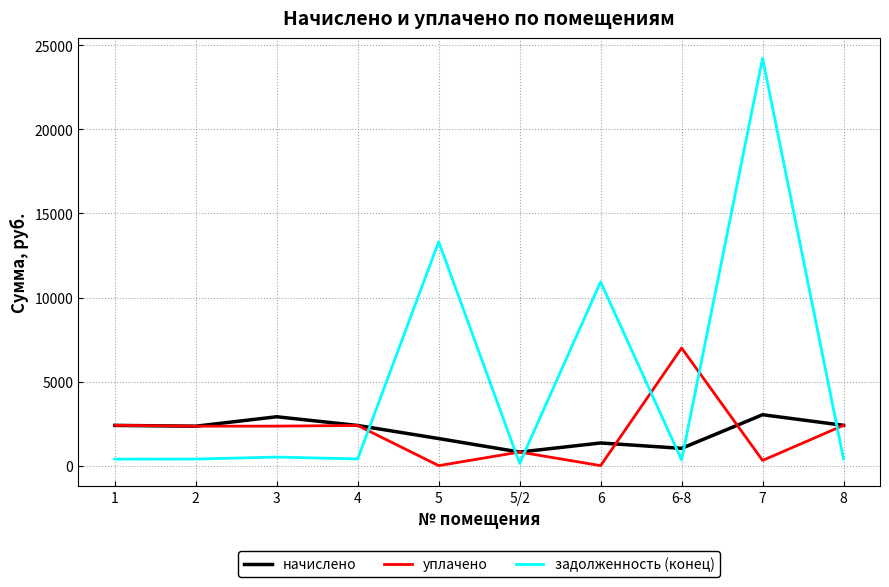

Rank the series by their maximum value, from lowest to highest.

начислено, уплачено, задолженность (конец)